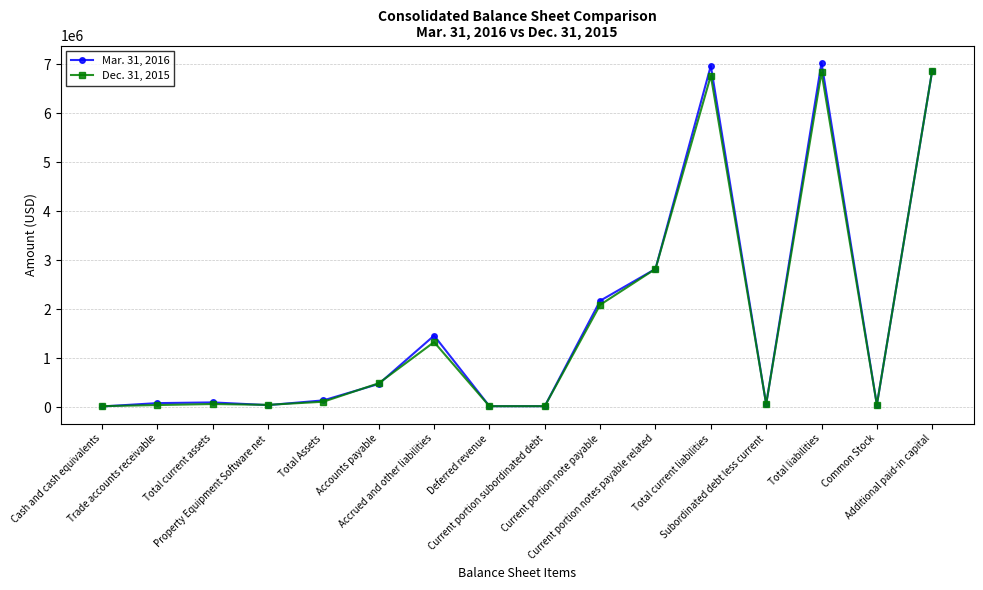

Is the value of Mar. 31, 2016 at Deferred revenue greater than the value of Dec. 31, 2015 at Accrued and other liabilities?

No